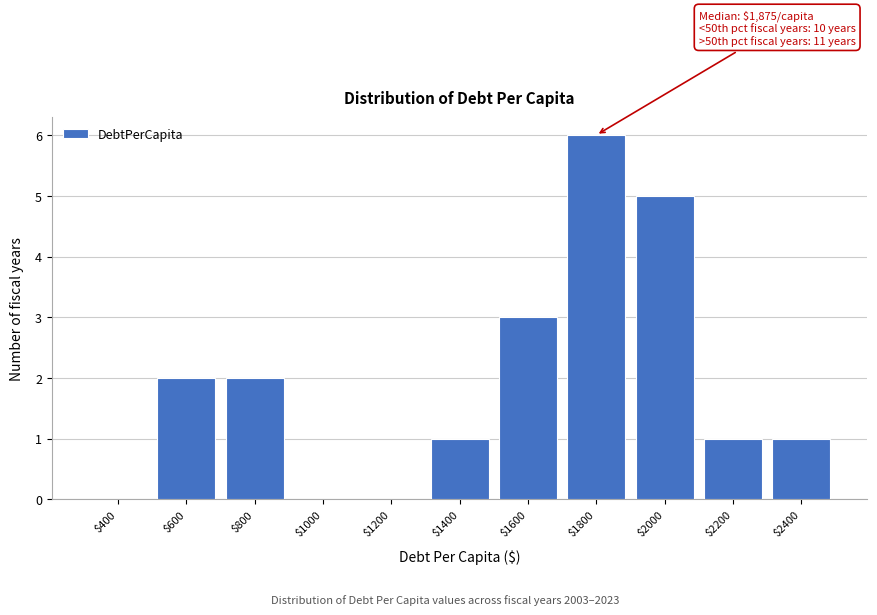

What is the maximum value shown in the chart?

6